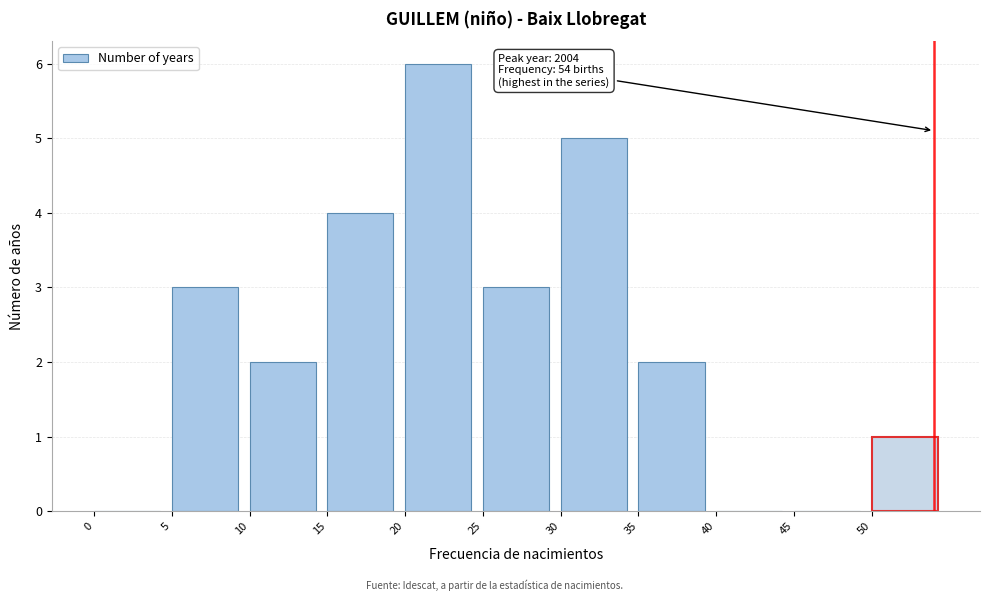

Over which range of the x-axis is the bar tallest?

20 to 25